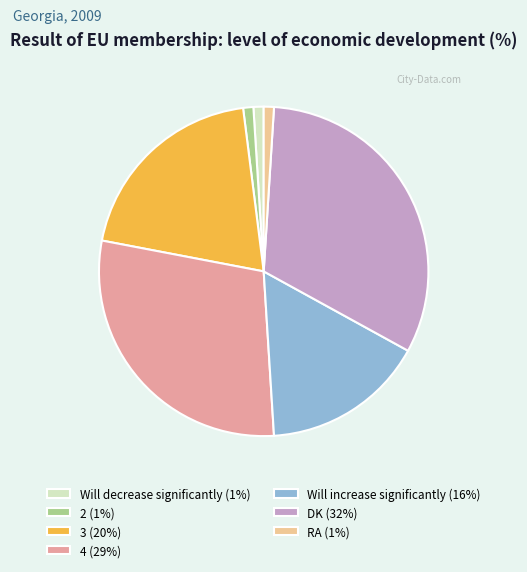

True or false: 3 accounts for 20% of the total.

True